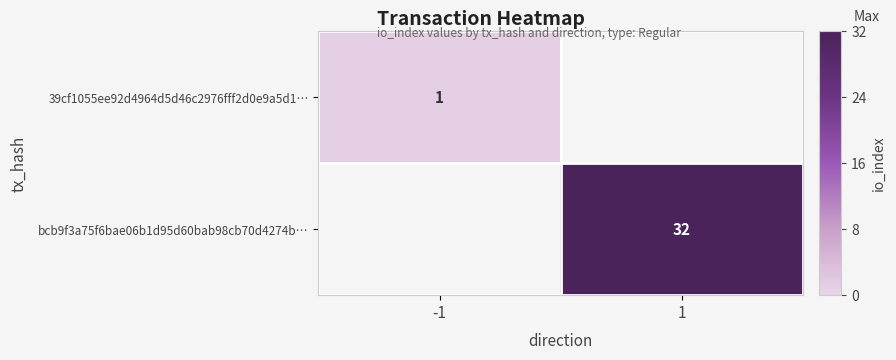

The bcb9f3a75f6bae06b1d95d60bab98cb70d4274b… series shows 32 at 1. True or false?

True